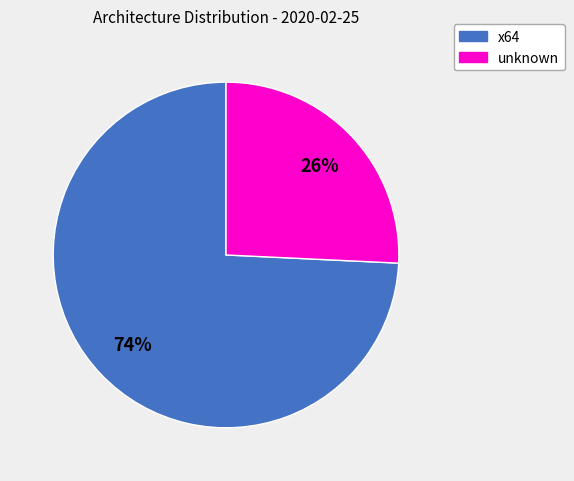

What percentage is the unknown slice, to the nearest percent?

26%